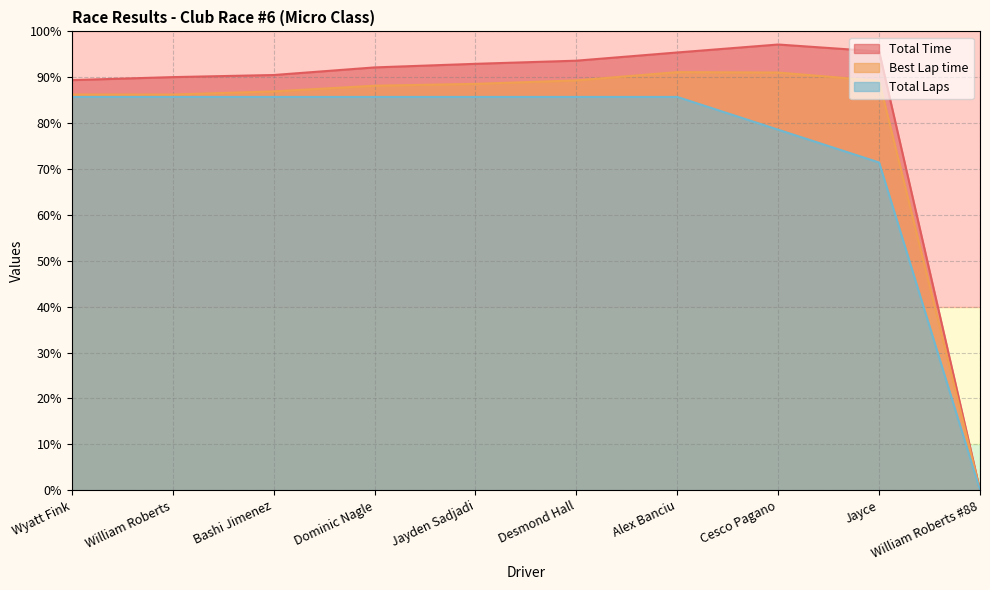

Which category has the highest value across all series?

Cesco Pagano